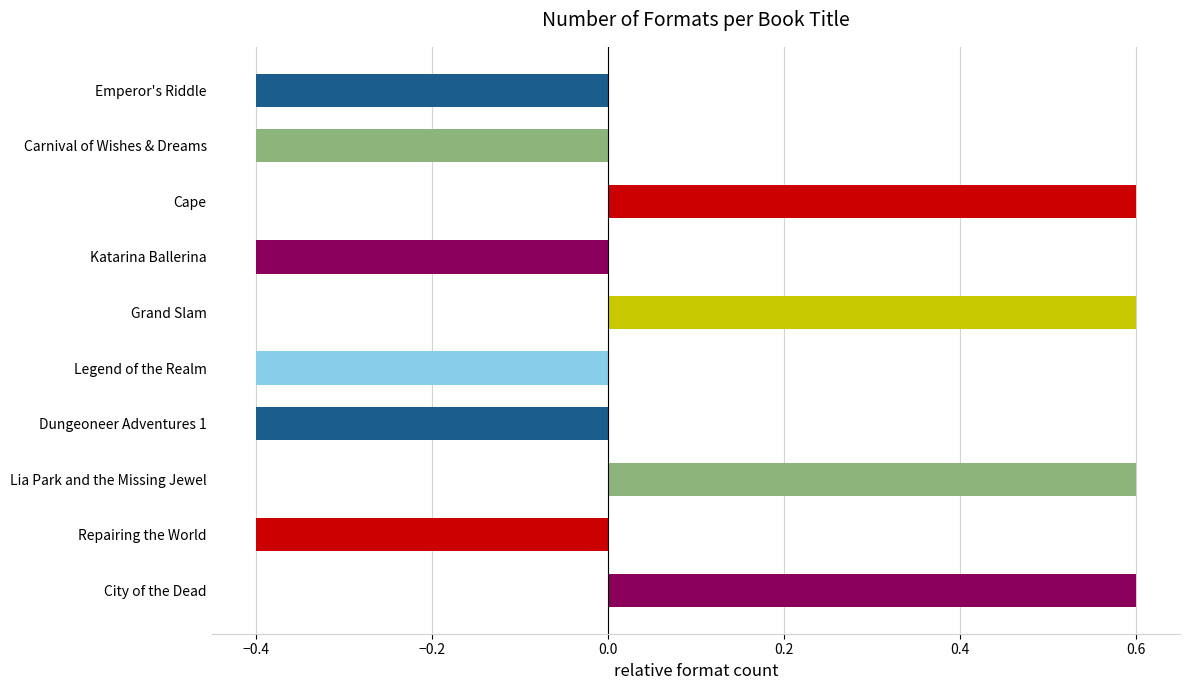

What is the minimum value shown in the chart?

-0.4